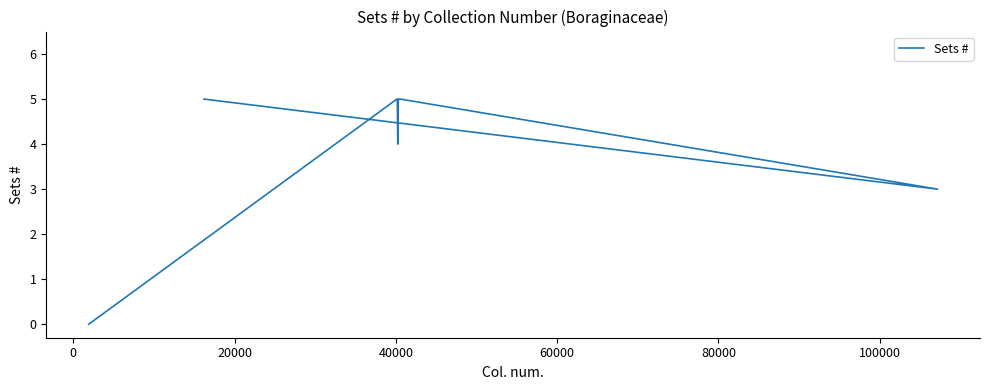

Reading right to left, extract all data points from this chart.

5	3	5	5	5	5	5	5	4	5	5	0